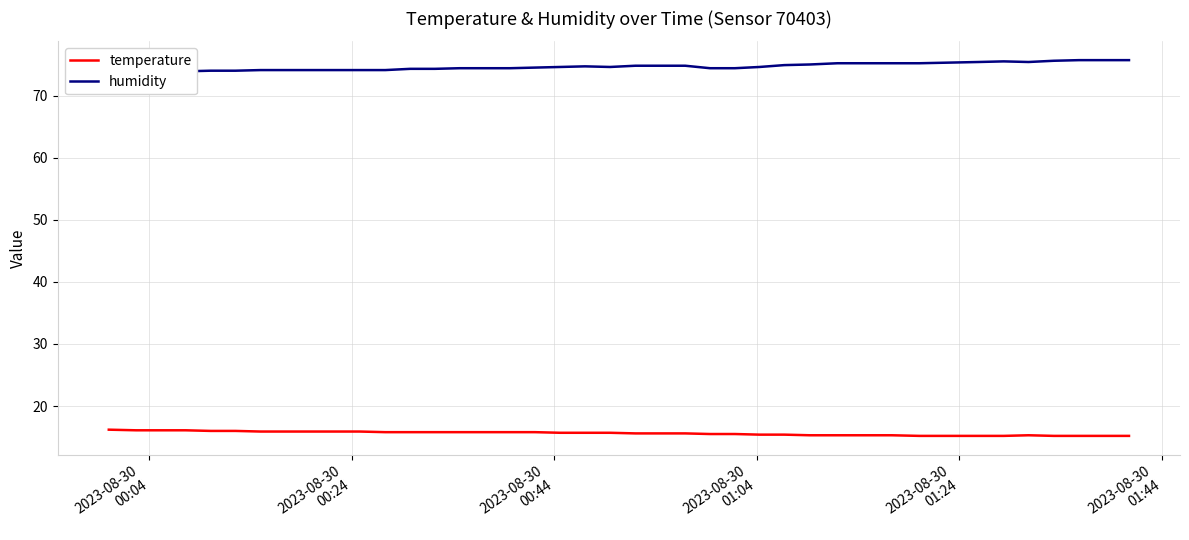

What is the maximum value for temperature?

16.2